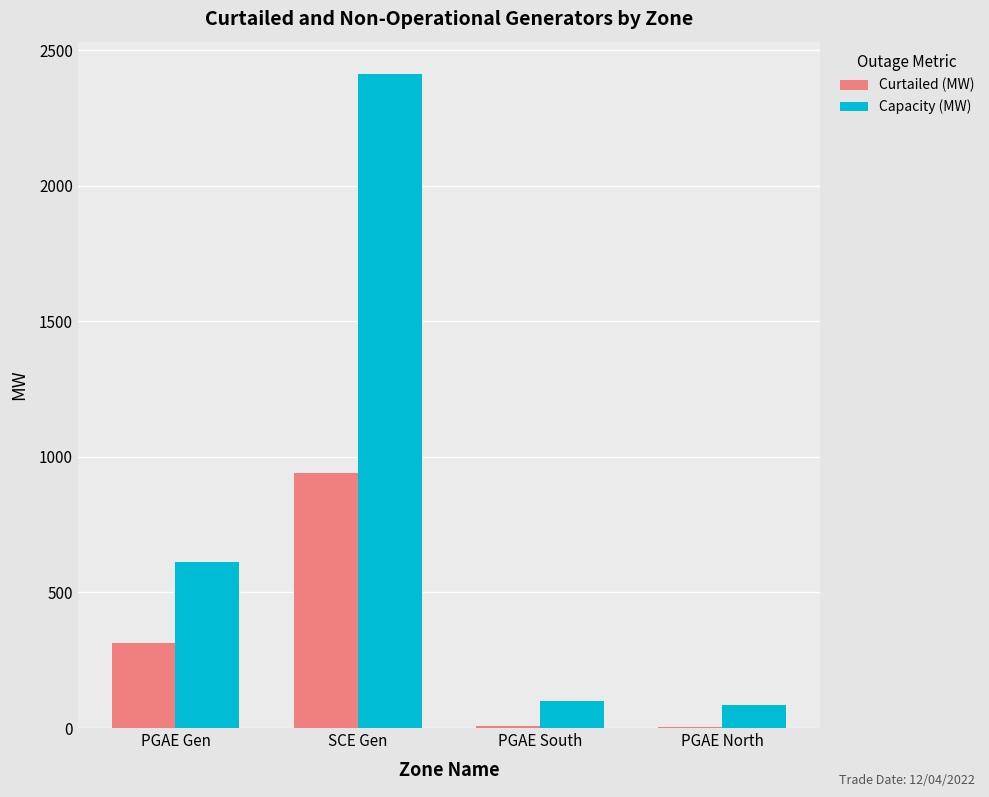

Between SCE Gen and PGAE North, which series saw the biggest shift?

Capacity (MW)